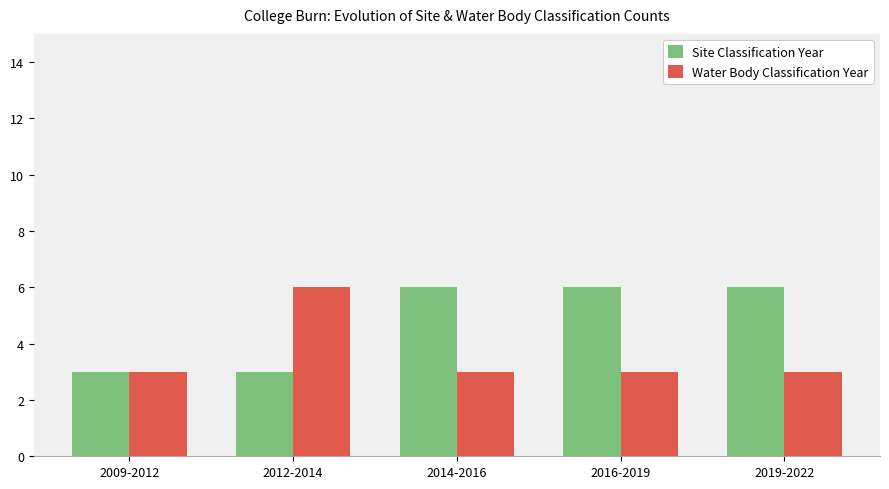

Reading right to left, transcribe all the data shown in this chart.

Site Classification Year: 6	6	6	3	3
Water Body Classification Year: 3	3	3	6	3